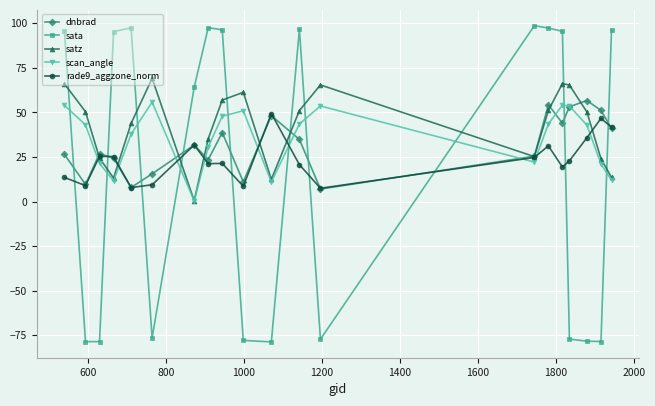

Does the chart display data point markers on the line(s)?

Yes